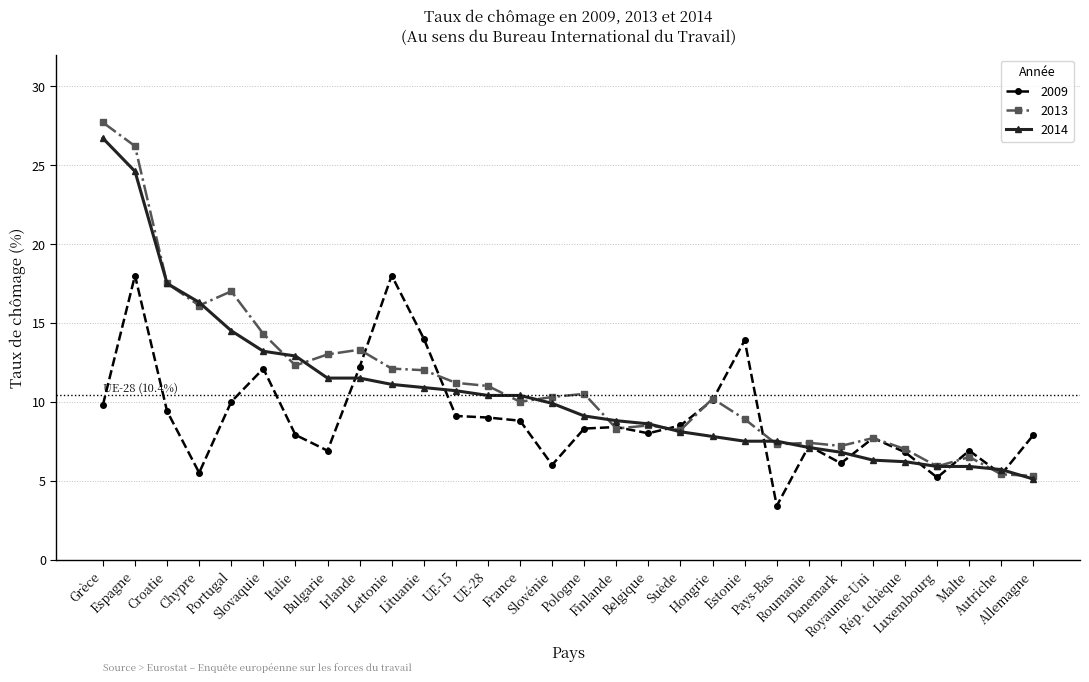

What is the value of the 2013 point at the 21st from the left?

8.9